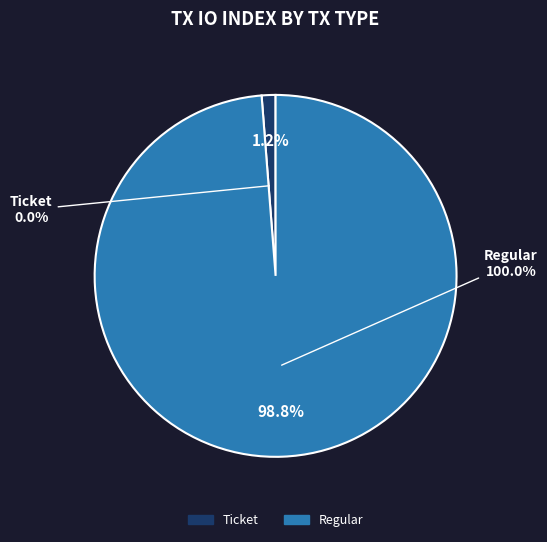

To the nearest percent, what is the average slice percentage?

50%